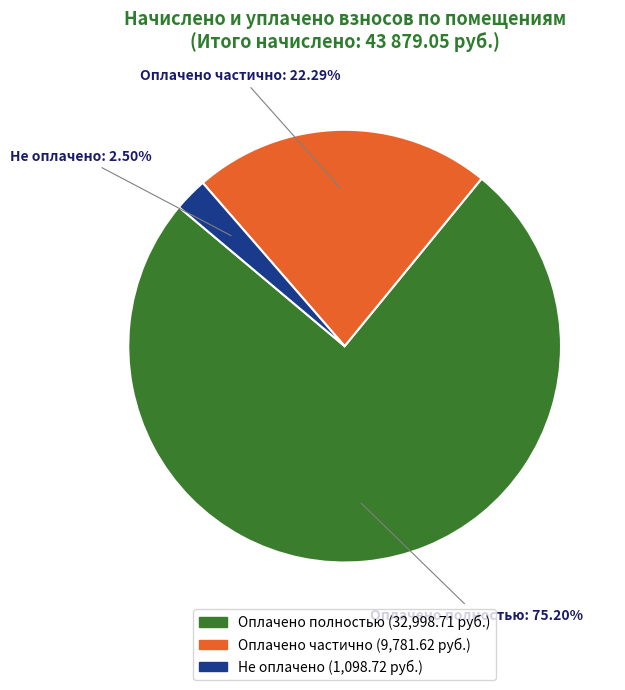

How many slices are in this pie chart?

3